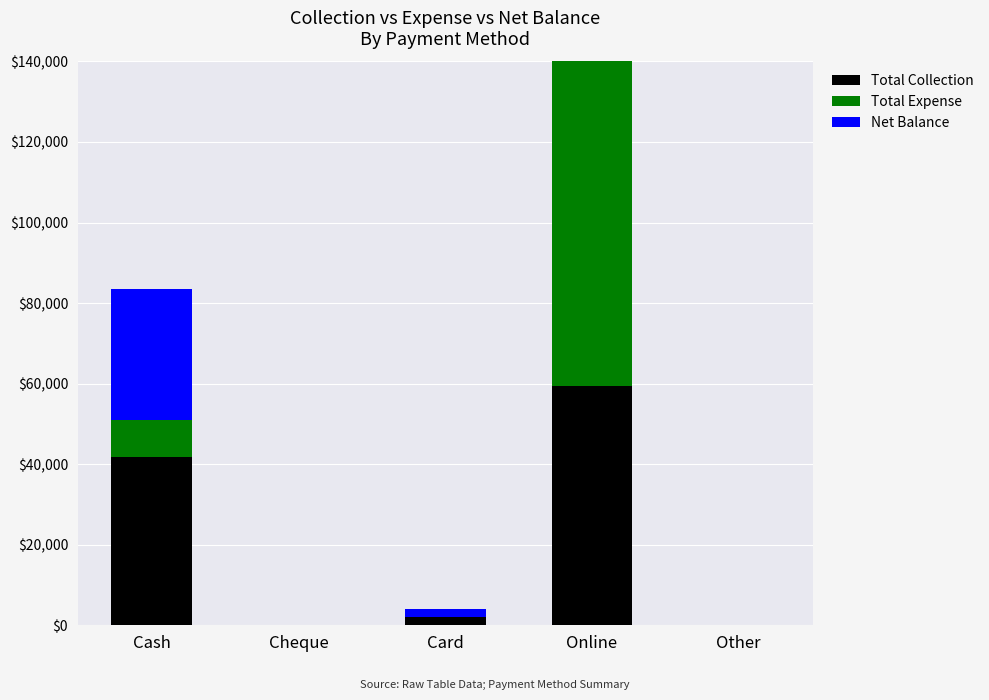

What position from the left is Online?

4